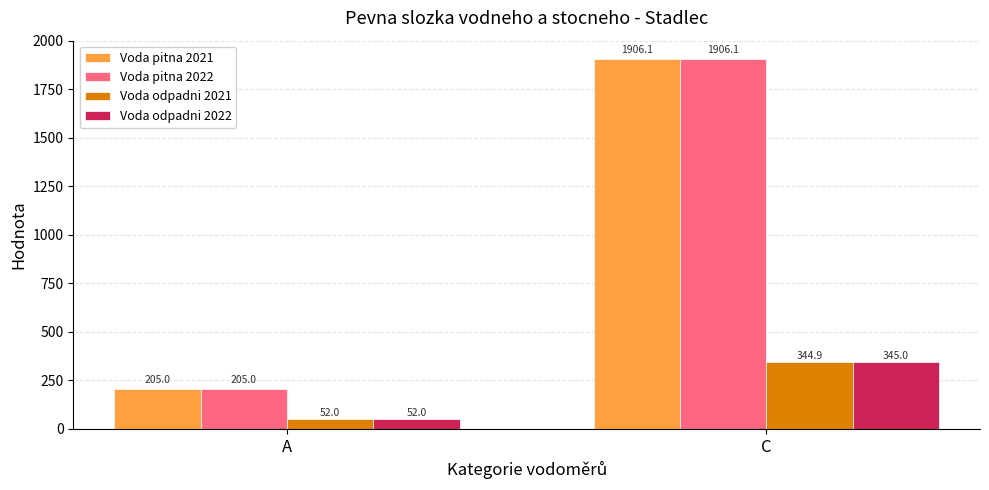

What is the average value of the Voda pitna 2021 series?

1055.5